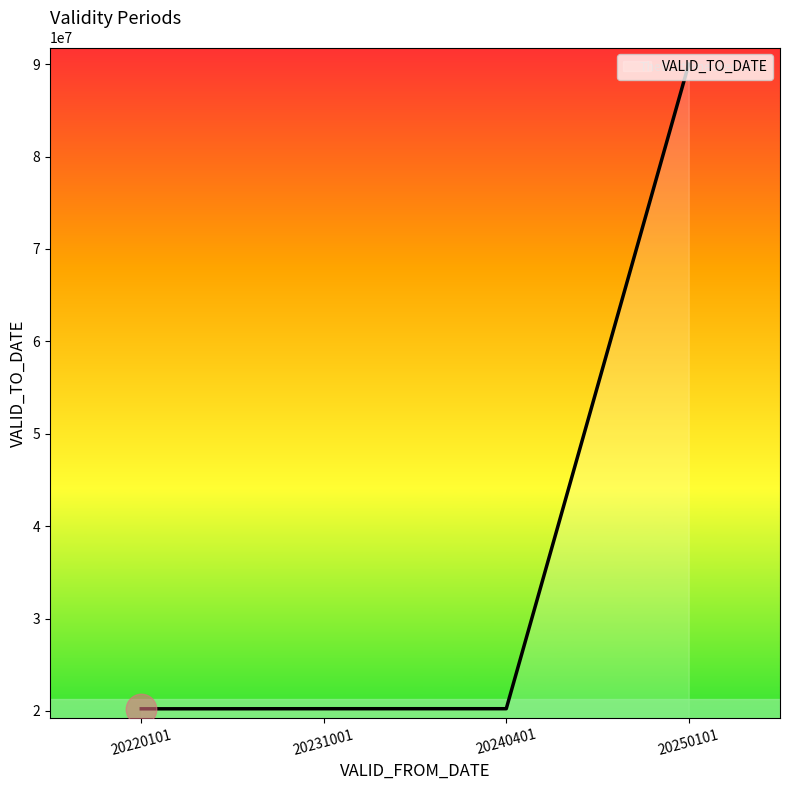

What is the sum of all values?

150713723